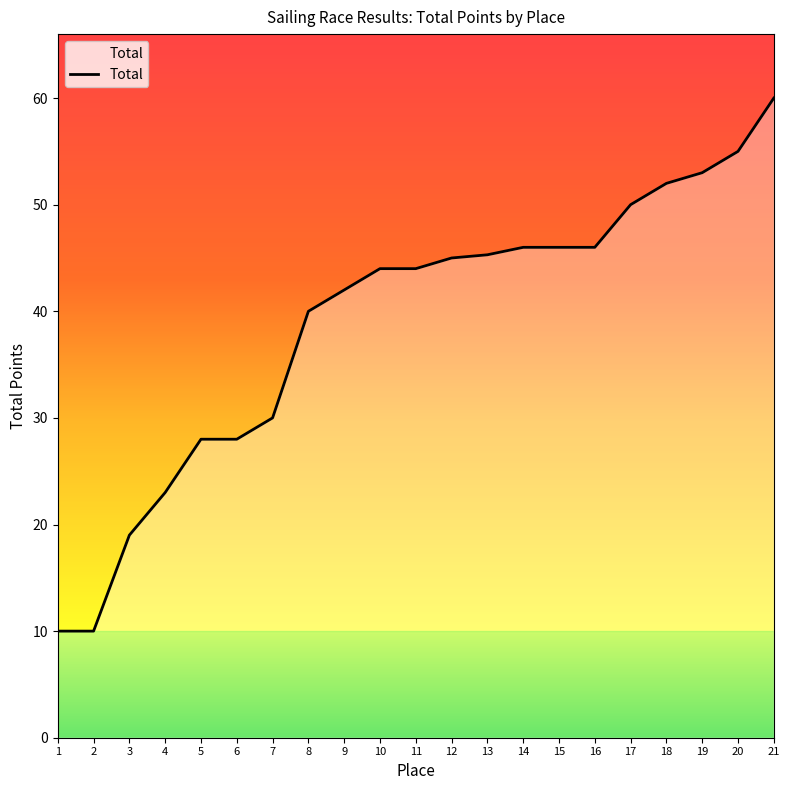

What is the change in value from 1 to 19?

+43.0